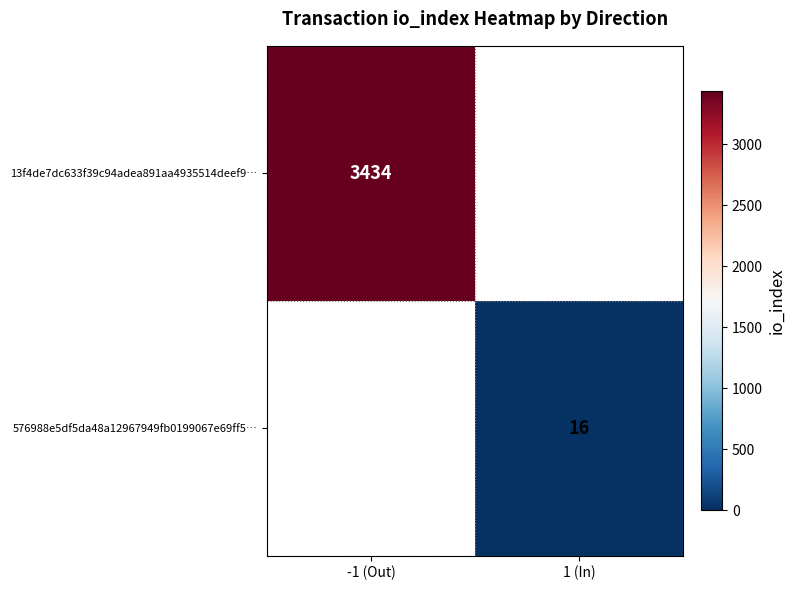

Is it true that 13f4de7dc633f39c94adea891aa4935514deef9… equals 3434 at -1 (Out)?

True